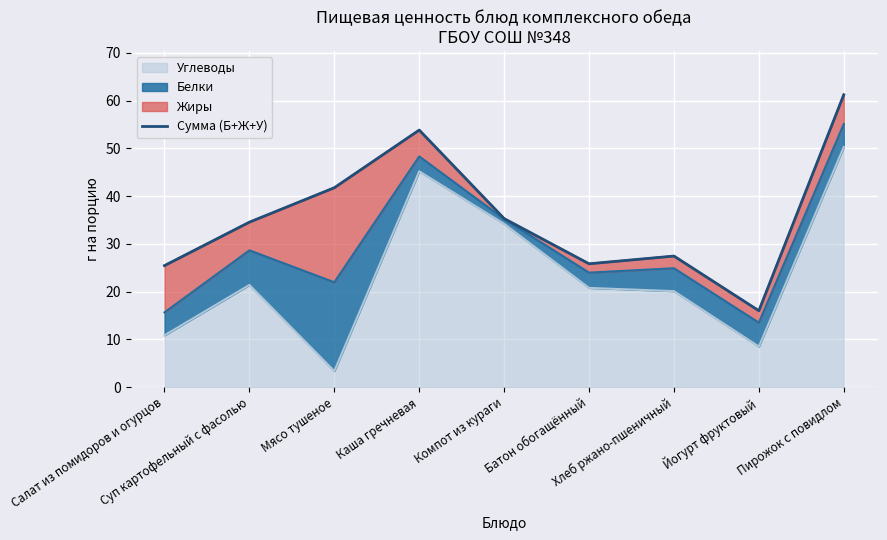

What is the minimum value for Углеводы?

3.4